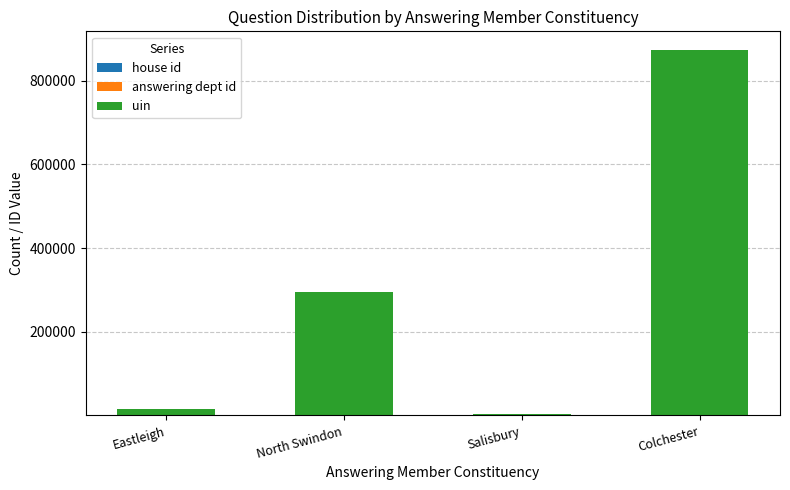

At which category is the sum across all series the highest?

Colchester